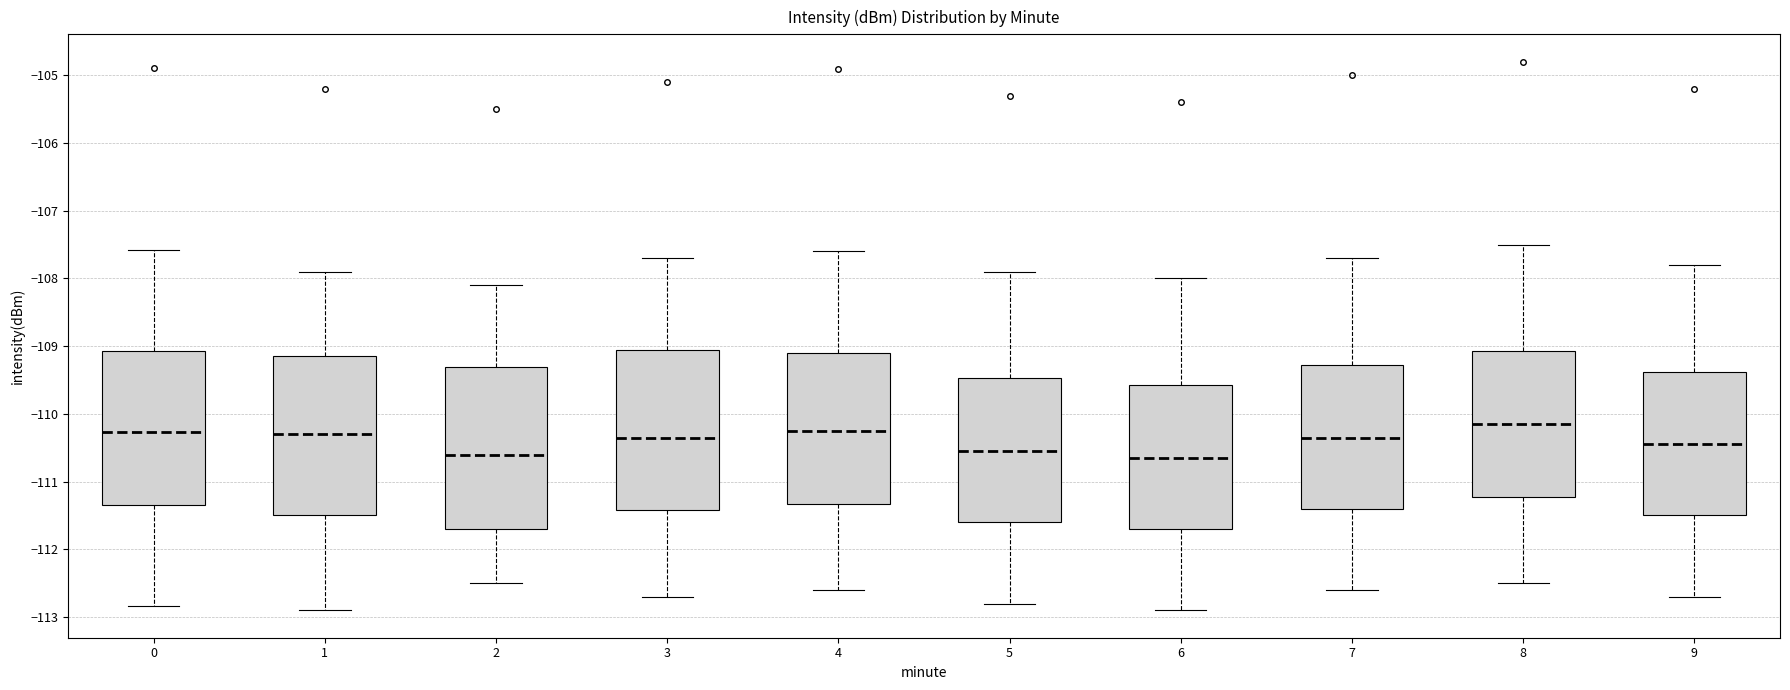

Reading left to right, read every box against the y-axis: the position of its median line, the range the box covers, and the ends of its whiskers. The values are not printed on the chart, so give them approximately, as read against the axis.

0: median -110.3, box -111.3 to -109.1, whiskers -112.8 to -107.6
1: median -110.3, box -111.5 to -109.1, whiskers -112.9 to -107.9
2: median -110.6, box -111.7 to -109.3, whiskers -112.5 to -108.1
3: median -110.3, box -111.4 to -109.0, whiskers -112.7 to -107.7
4: median -110.2, box -111.3 to -109.1, whiskers -112.6 to -107.6
5: median -110.5, box -111.6 to -109.5, whiskers -112.8 to -107.9
6: median -110.6, box -111.7 to -109.6, whiskers -112.9 to -108.0
7: median -110.3, box -111.4 to -109.3, whiskers -112.6 to -107.7
8: median -110.1, box -111.2 to -109.1, whiskers -112.5 to -107.5
9: median -110.4, box -111.5 to -109.4, whiskers -112.7 to -107.8